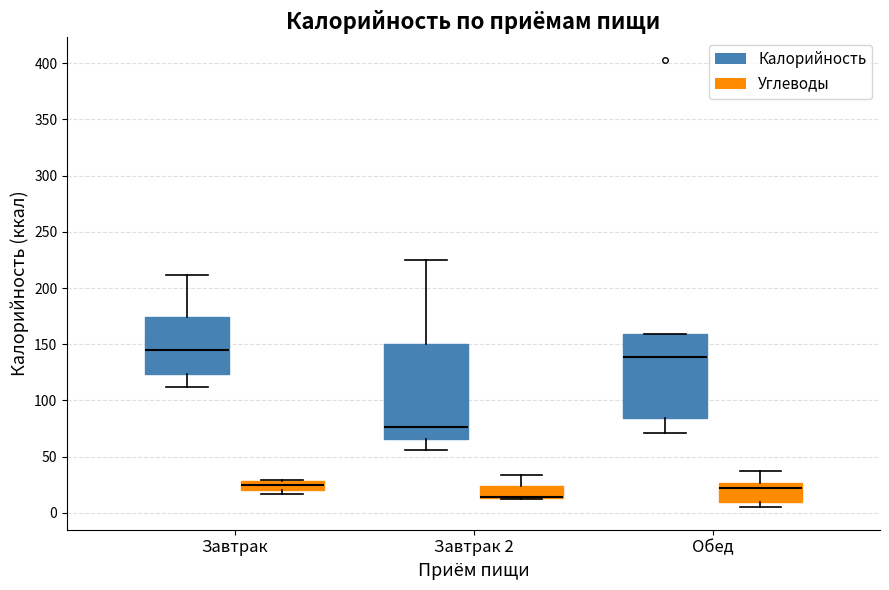

Where is the lower edge of the box for Завтрак 2 (Калорийность) on the y-axis? The values are not printed on the chart, so give them approximately, as read against the axis.

65